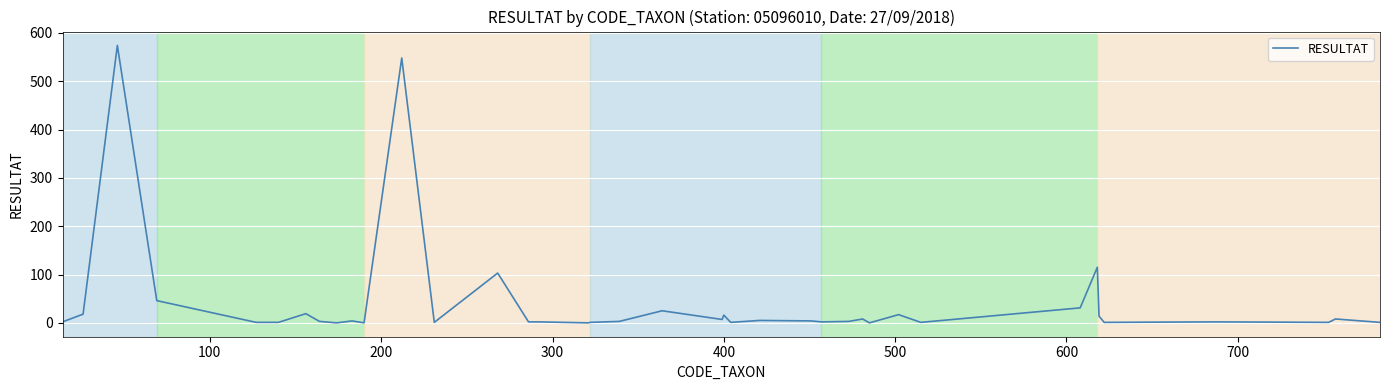

What is the greatest value displayed?

574